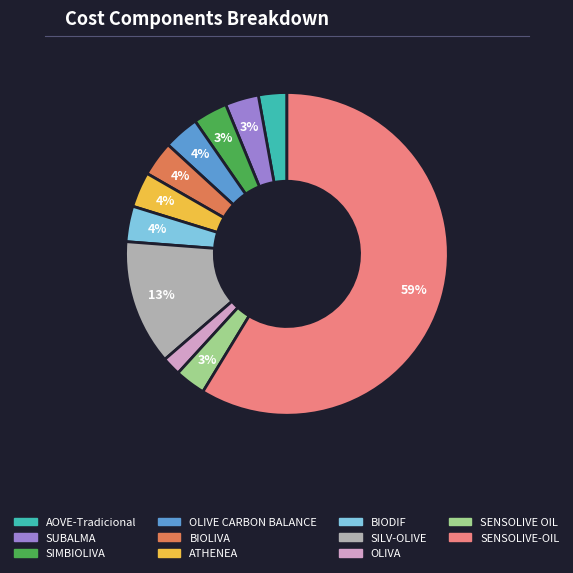

Is there a majority slice in this chart?

Yes